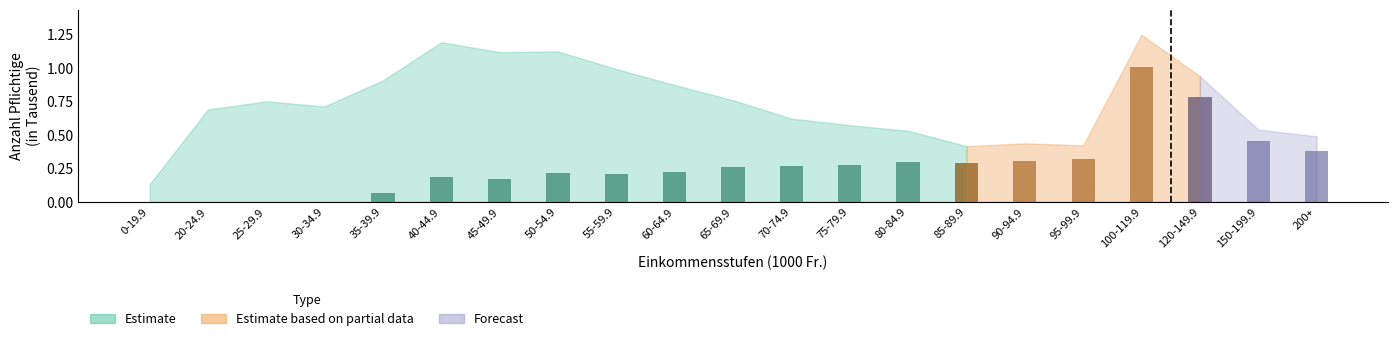

At which label is the value closest to 0?

0-19.9